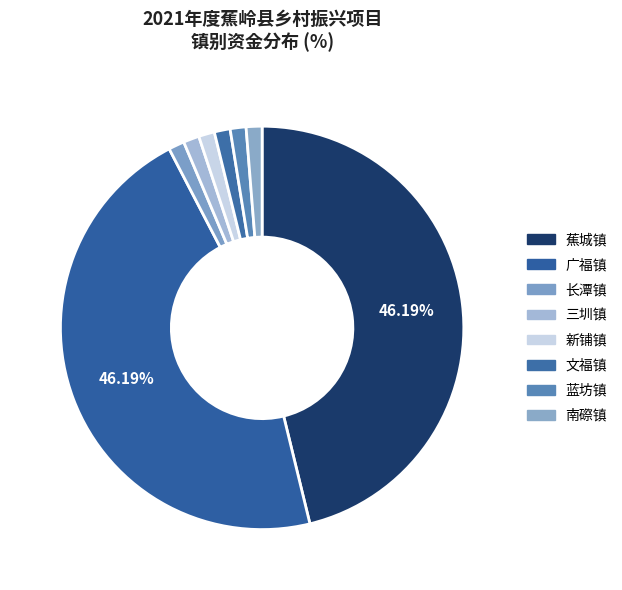

Is it true that 长潭镇 is 8% of the pie?

False